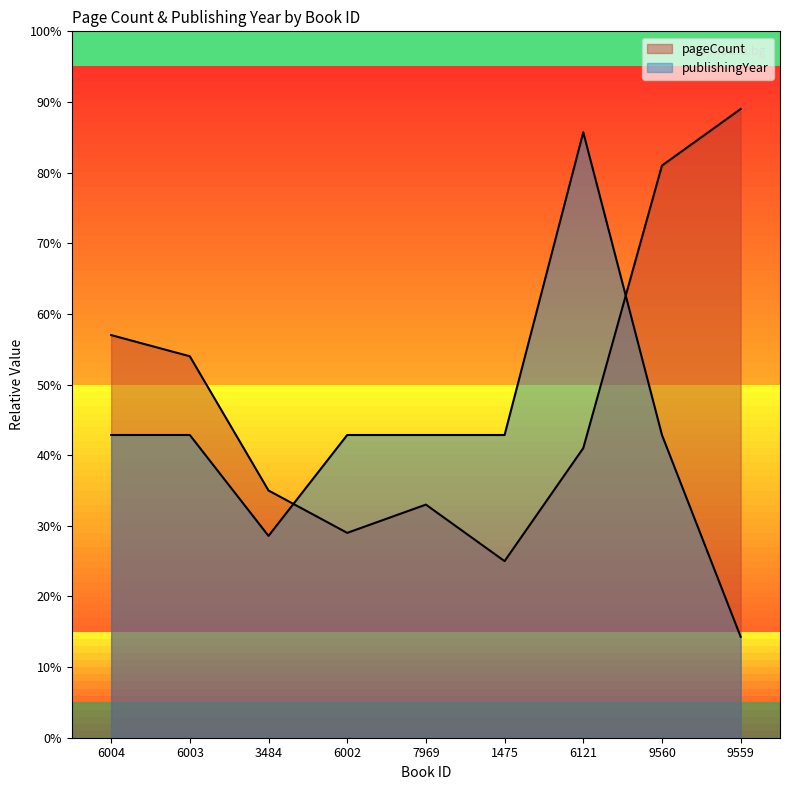

How many values in the pageCount series are below 41?

4